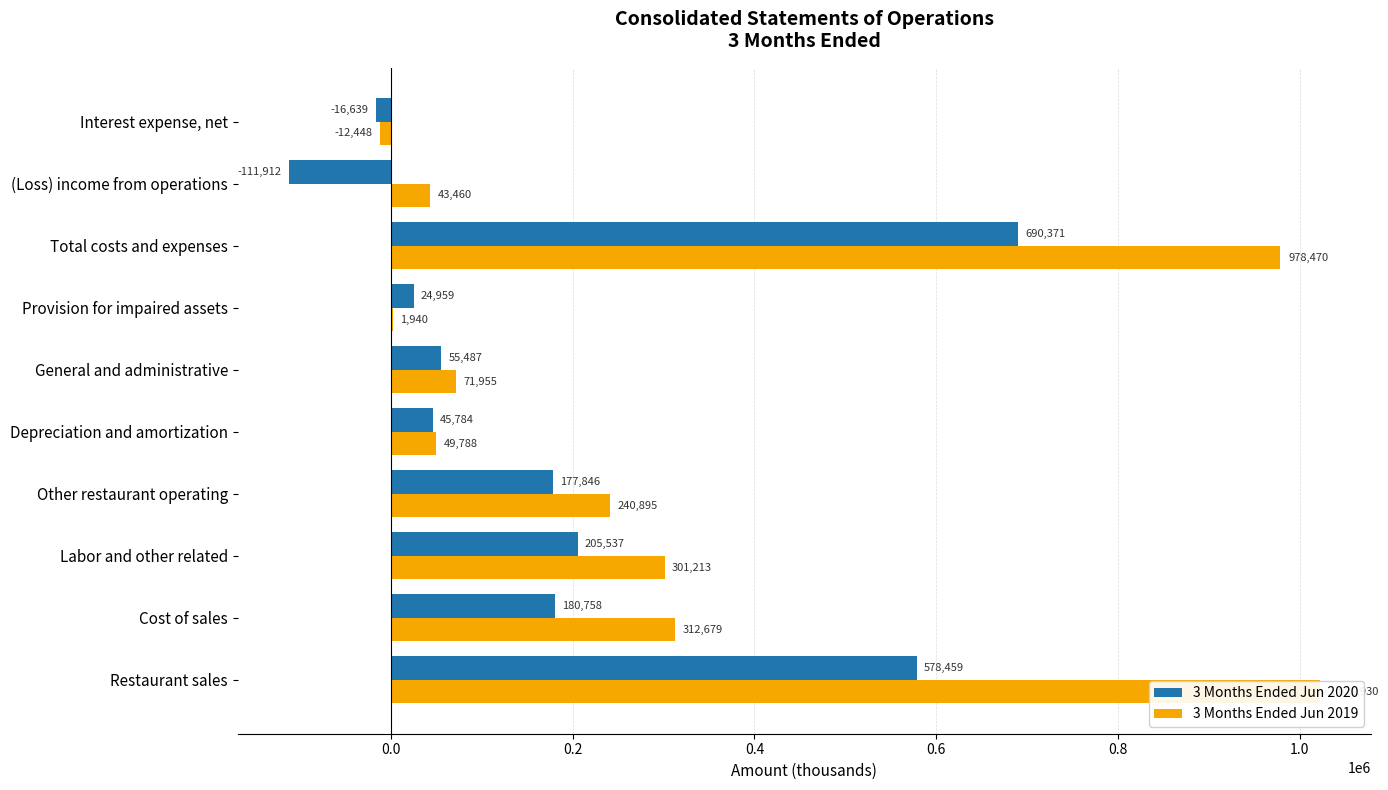

The 3 Months Ended Jun 2019 series shows 105726 at General and administrative. True or false?

False